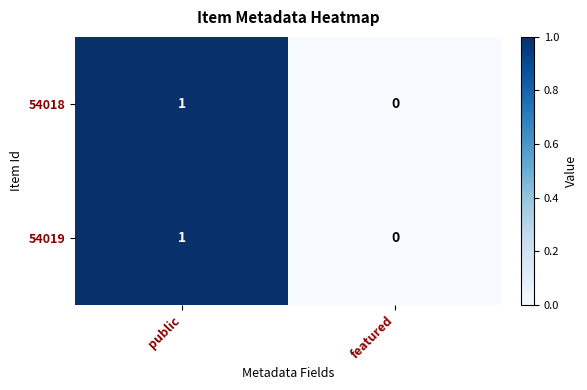

The value of 54018 at featured is 0. True or false?

True